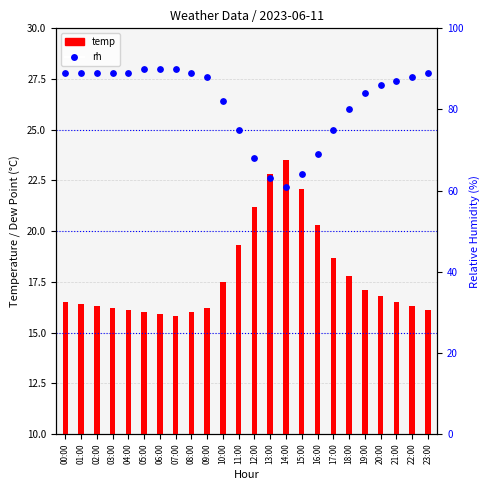

Which series contains the lowest Y value?

temp